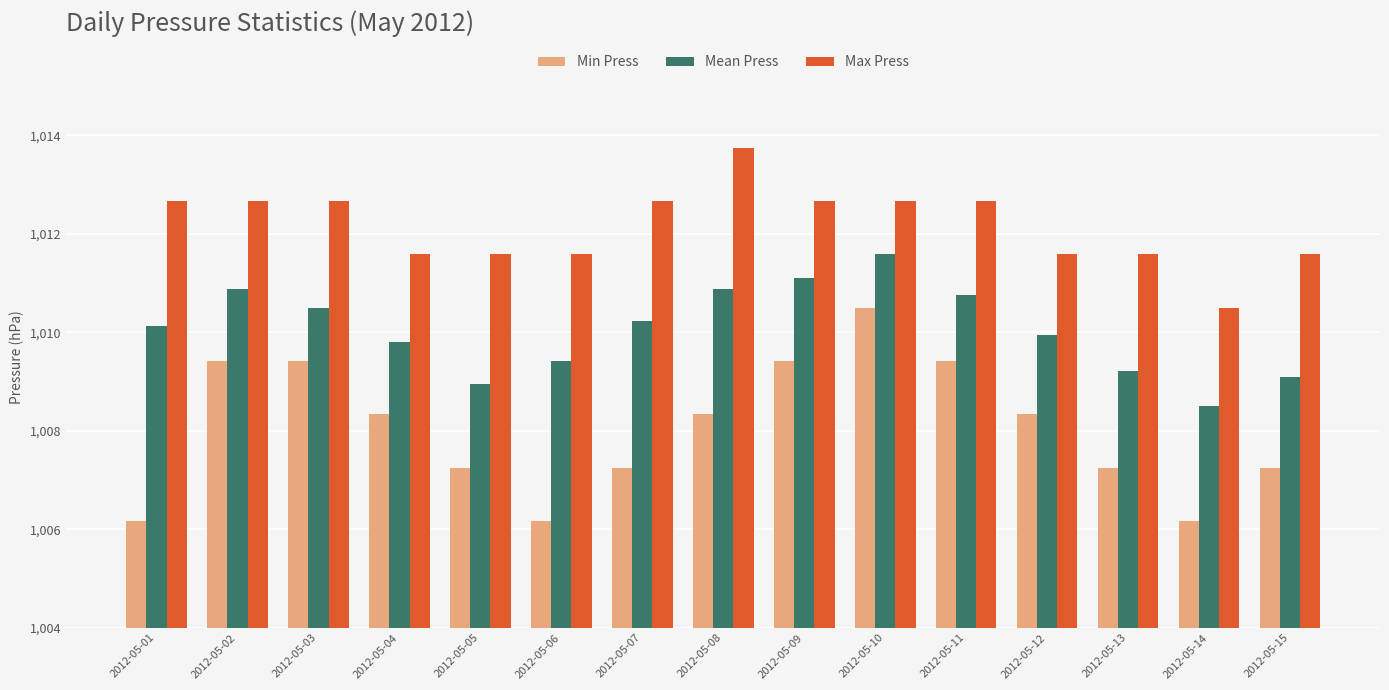

Is it true that Max Press equals 222.7 at 2012-05-14?

False